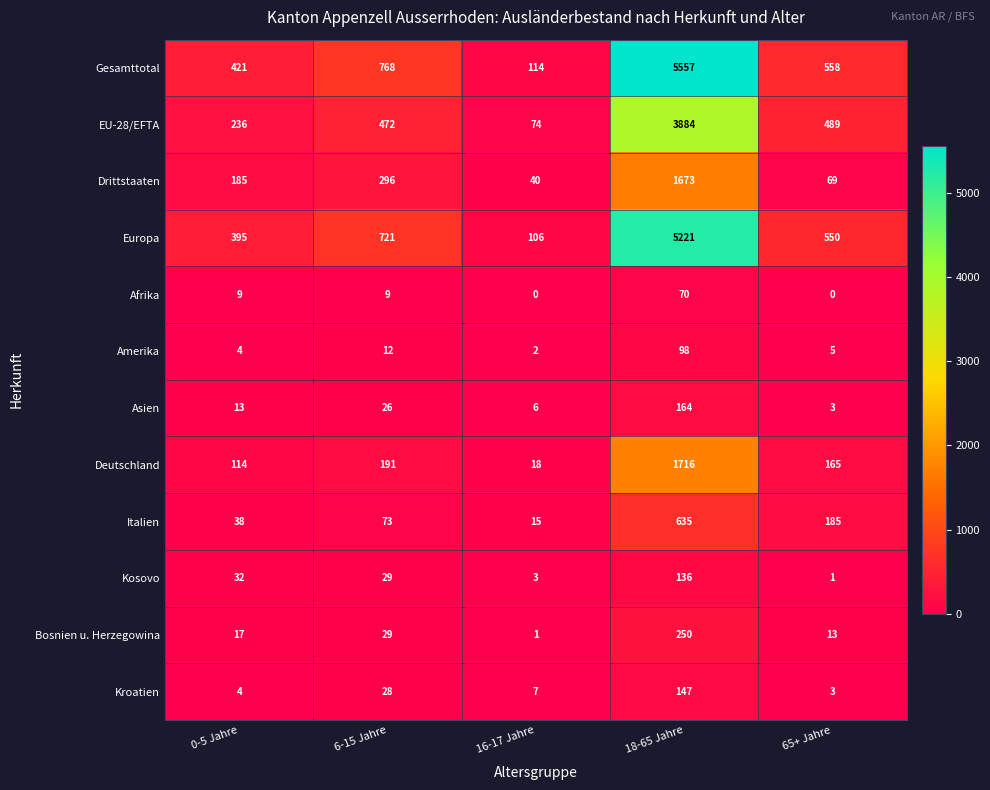

The Afrika series shows 70 at 18-65 Jahre. True or false?

True